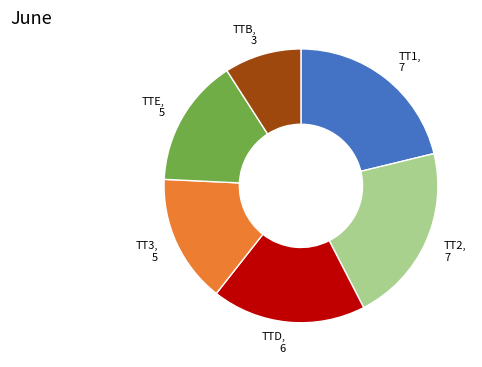

Which category has the smallest portion of the pie?

TTB